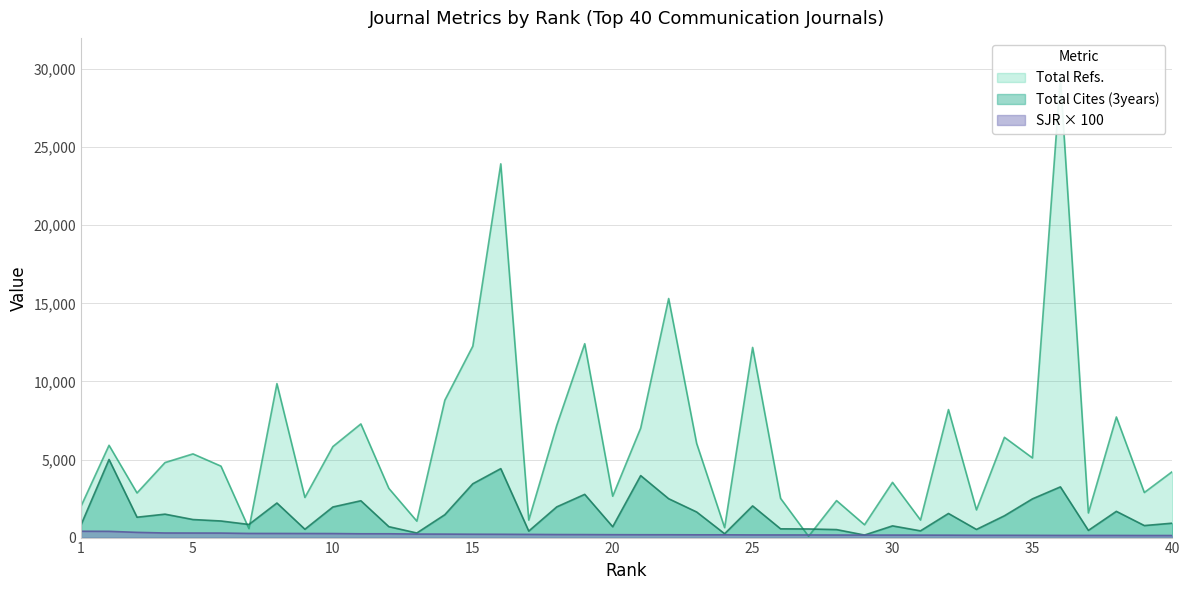

Between 5 and 27, which is larger?

5